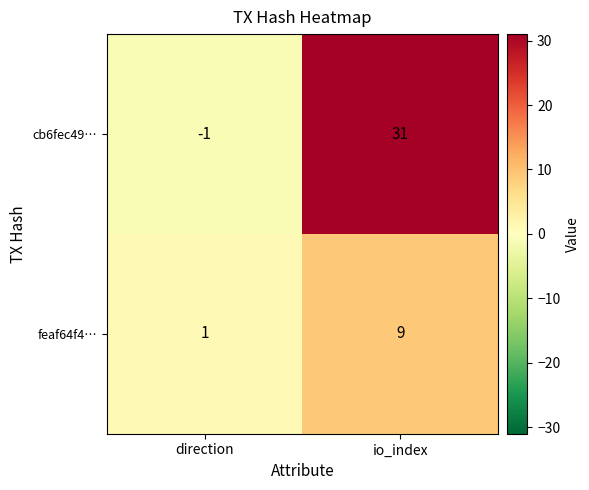

How many categories are shown in the chart?

2